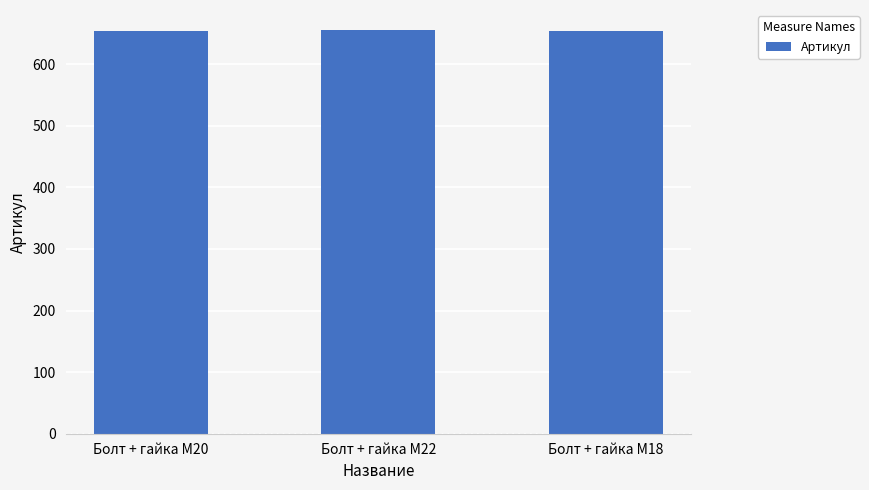

Approximately how many times larger is the value at Болт + гайка M20 compared to Болт + гайка M18?

1.0